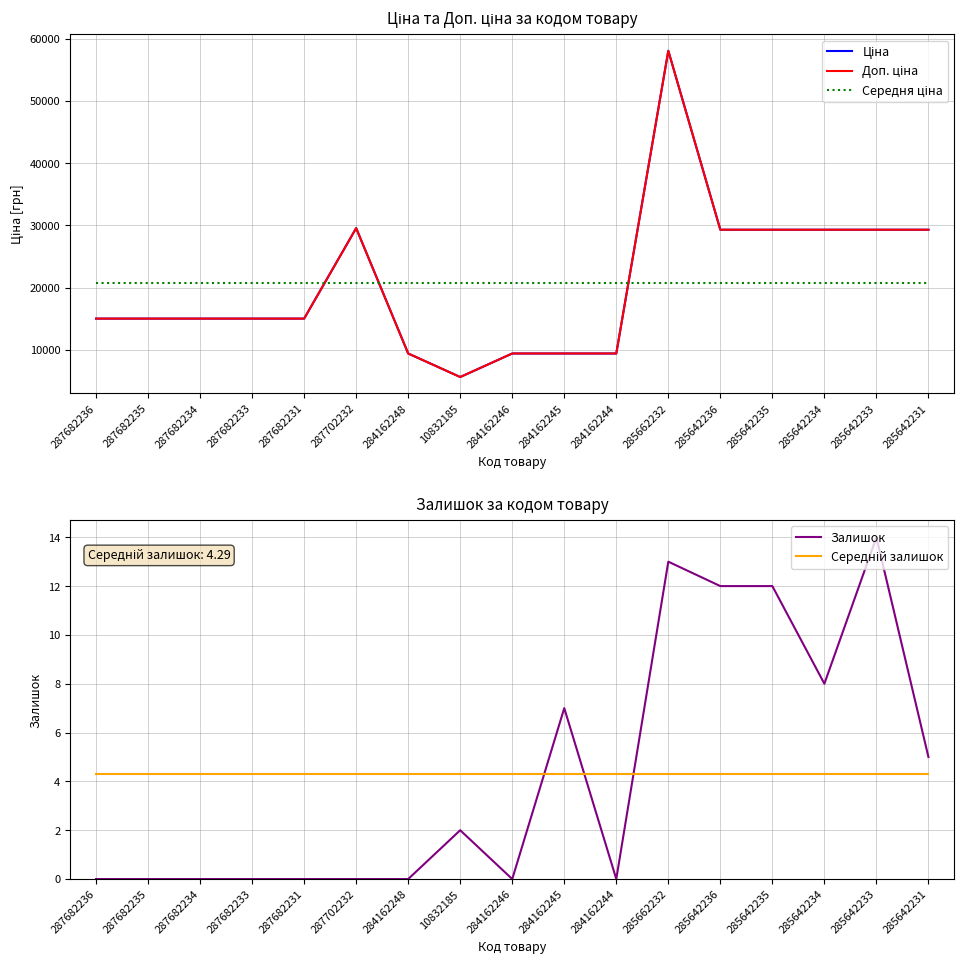

Does the chart have visible grid lines?

Yes